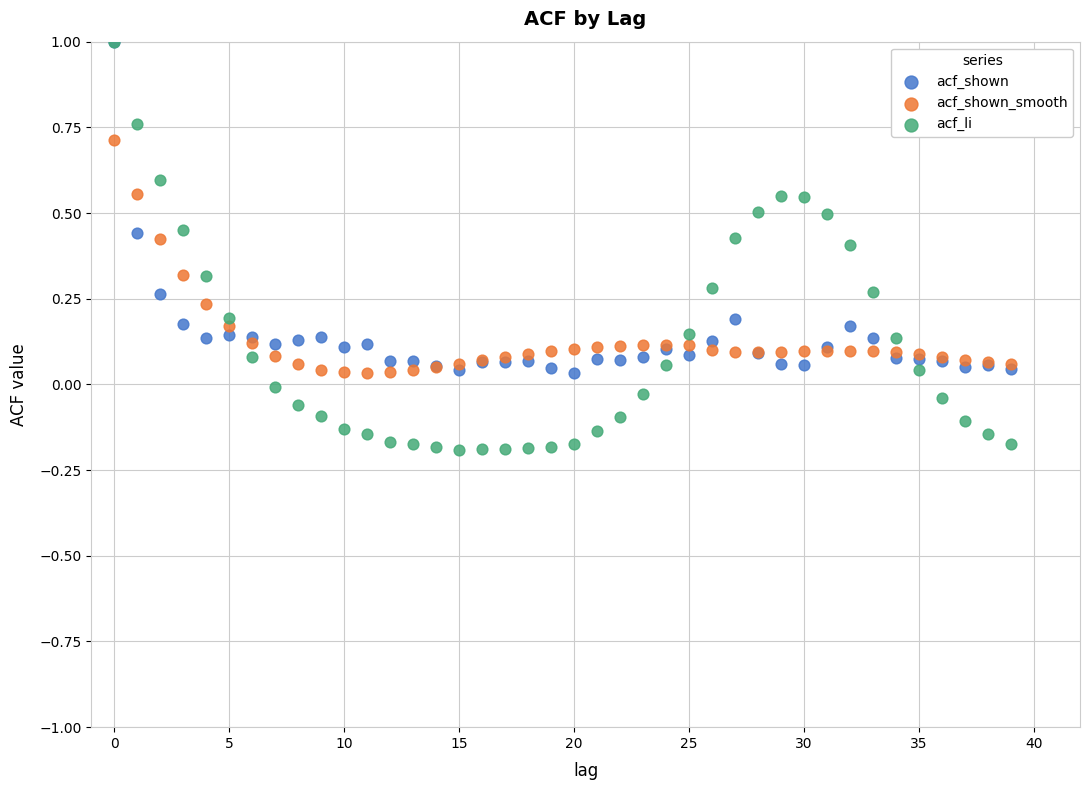

Which series has the largest Y range (max minus min)?

acf_li